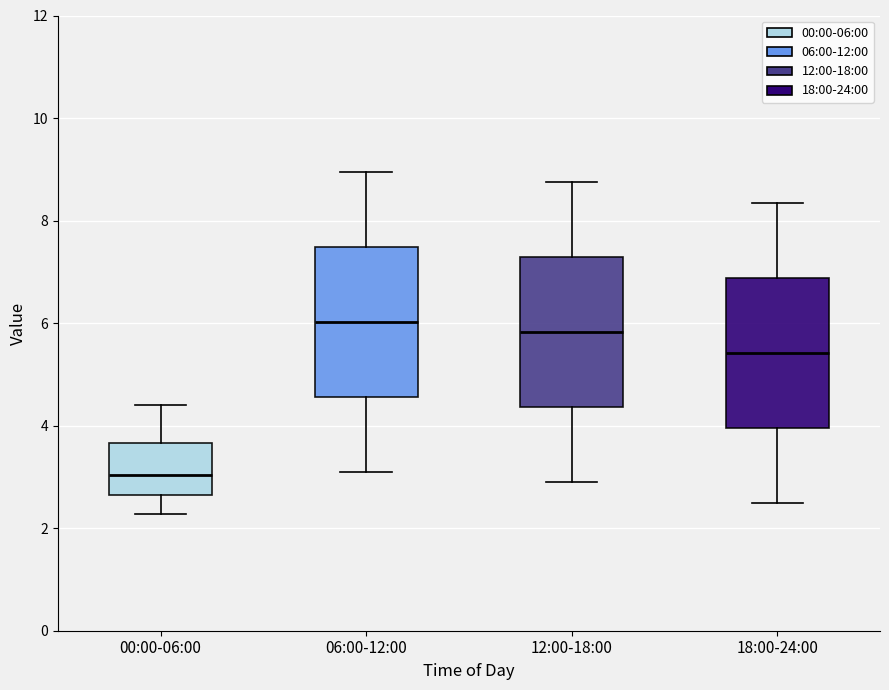

Where does the upper whisker of the box for 18:00-24:00 end on the y-axis? The values are not printed on the chart, so give them approximately, as read against the axis.

8.4